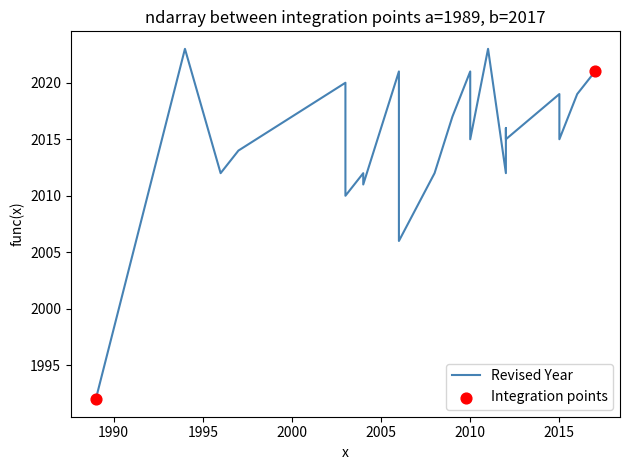

Approximately how many times larger is the value at 23 compared to 1?

1.0